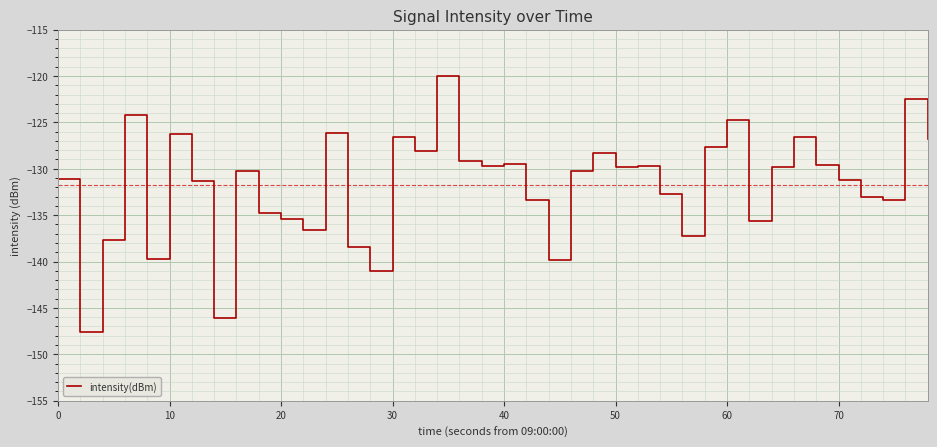

What is the minimum value shown in the chart?

-147.6